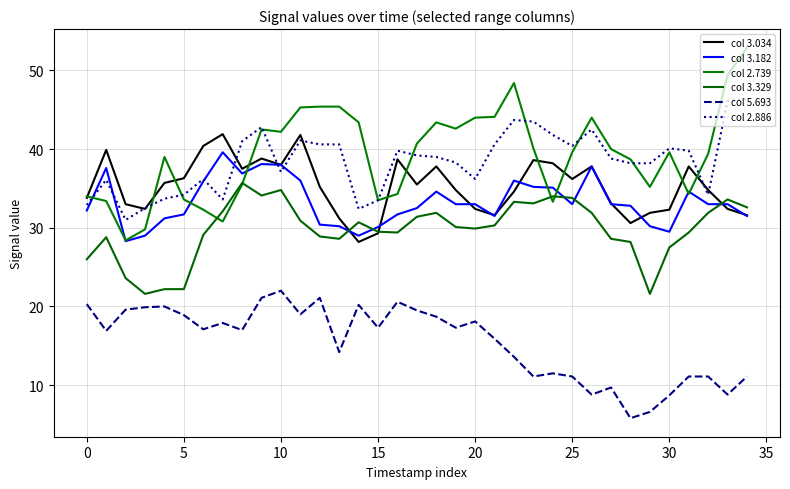

Is this an area chart (filled region under the line)?

No